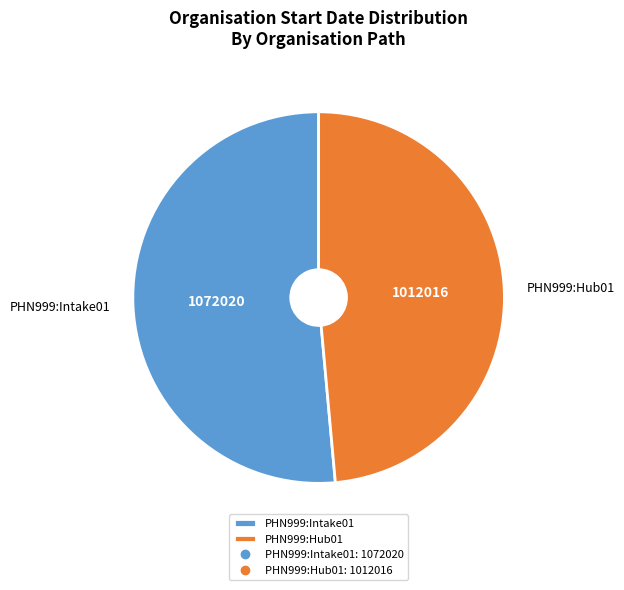

Rank the categories by value from highest to lowest.

PHN999:Intake01, PHN999:Hub01